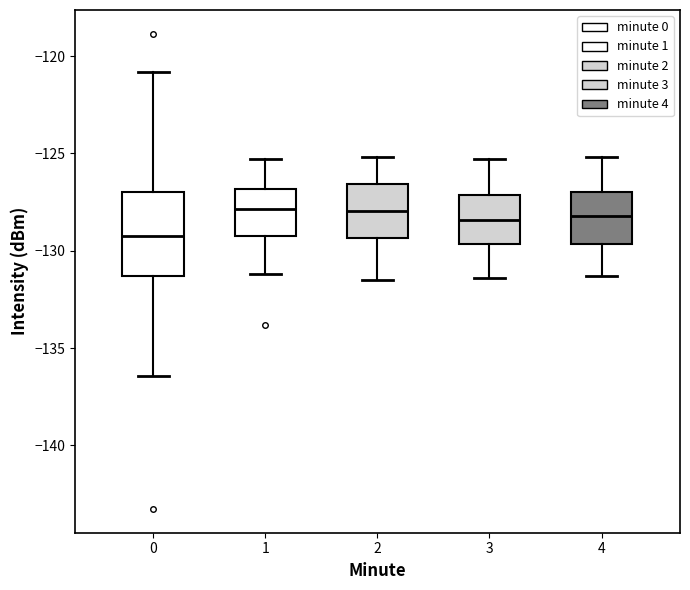

Which box is the tallest, from its lower edge to its upper edge?

0